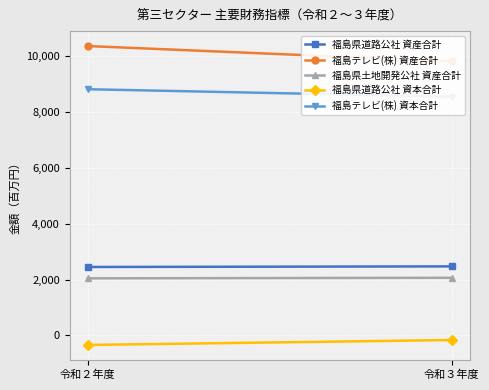

What is the label of the 1st point from the left?

令和２年度